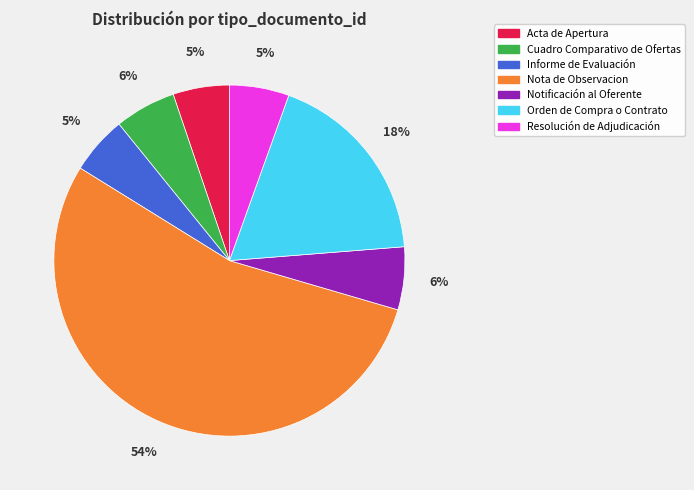

Does Nota de Observacion account for over 50% of the chart?

Yes